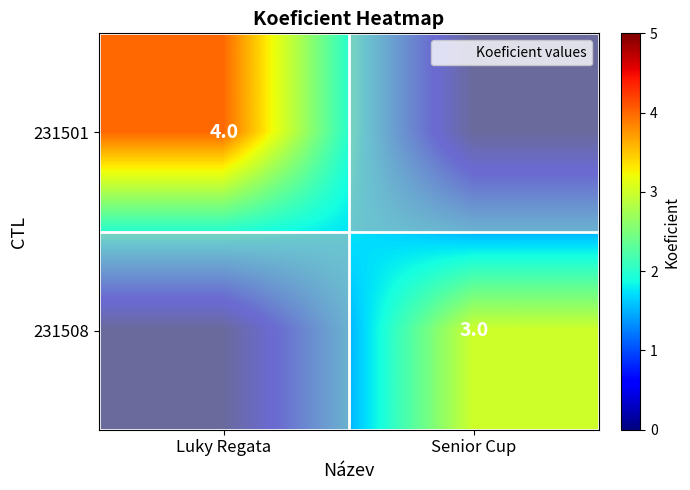

How many positive values does the 231508 series have?

1